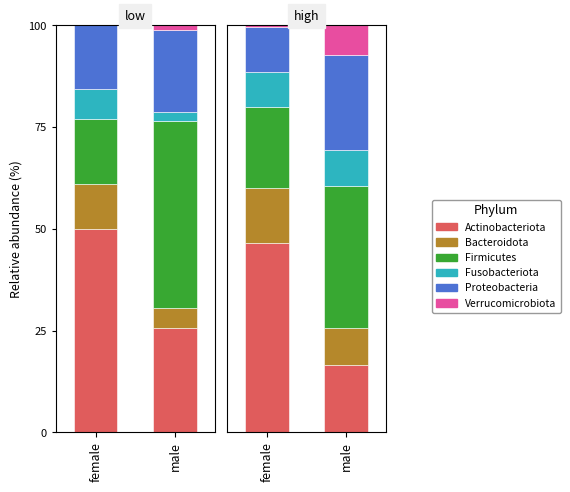

The Firmicutes series shows 34.9 at male. True or false?

True